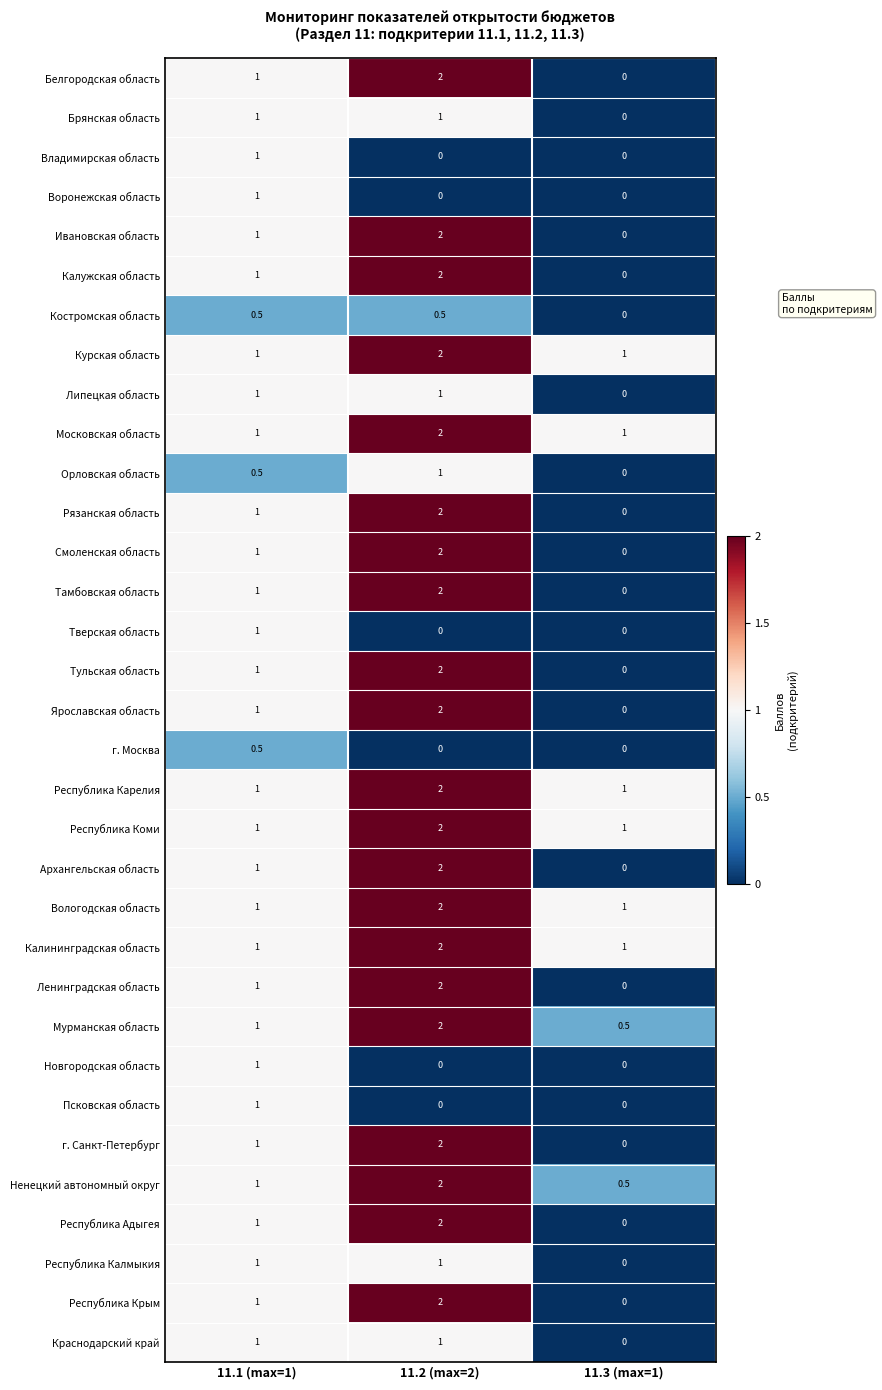

How many distinct data groups are displayed?

33